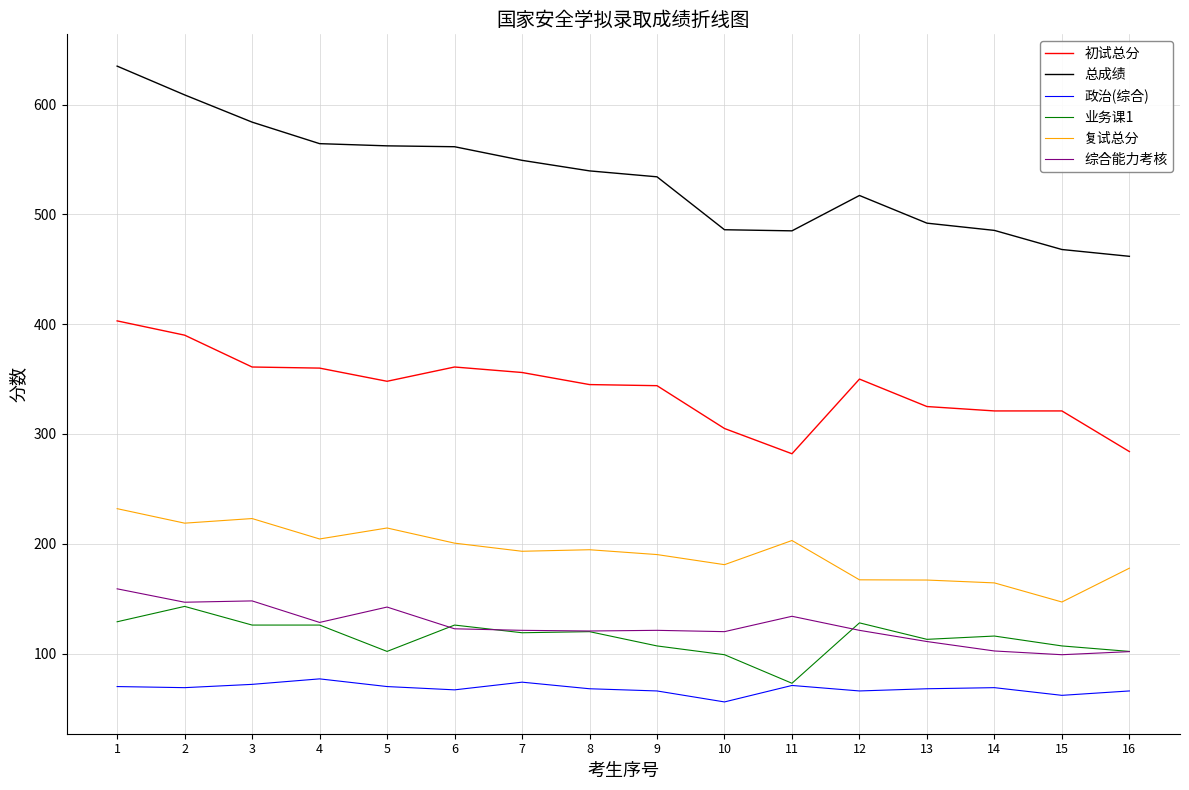

The 综合能力考核 series shows 53.2 at 16. True or false?

False